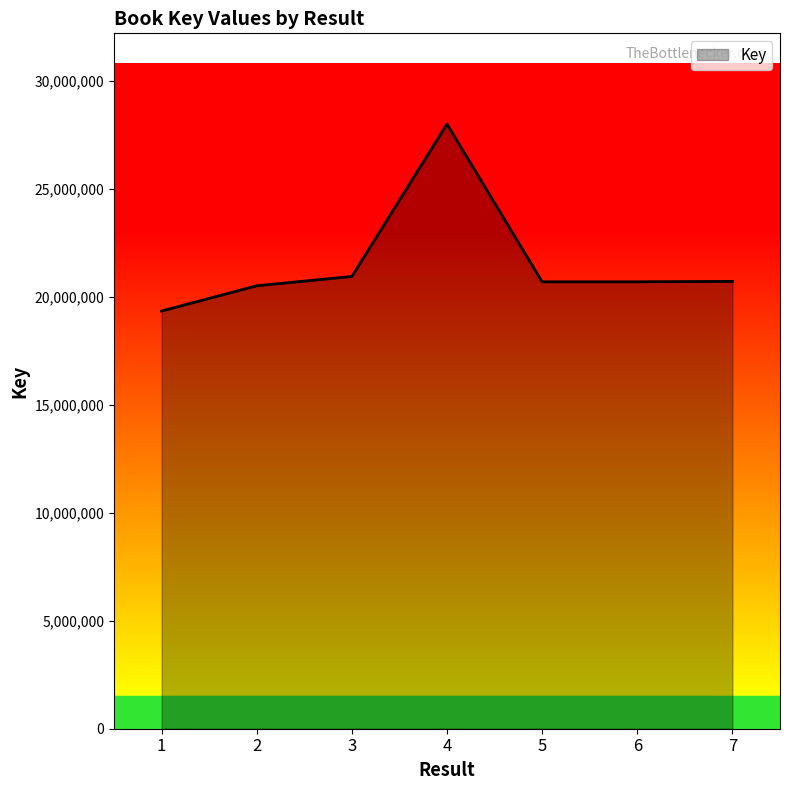

How many distinct data groups are displayed?

1